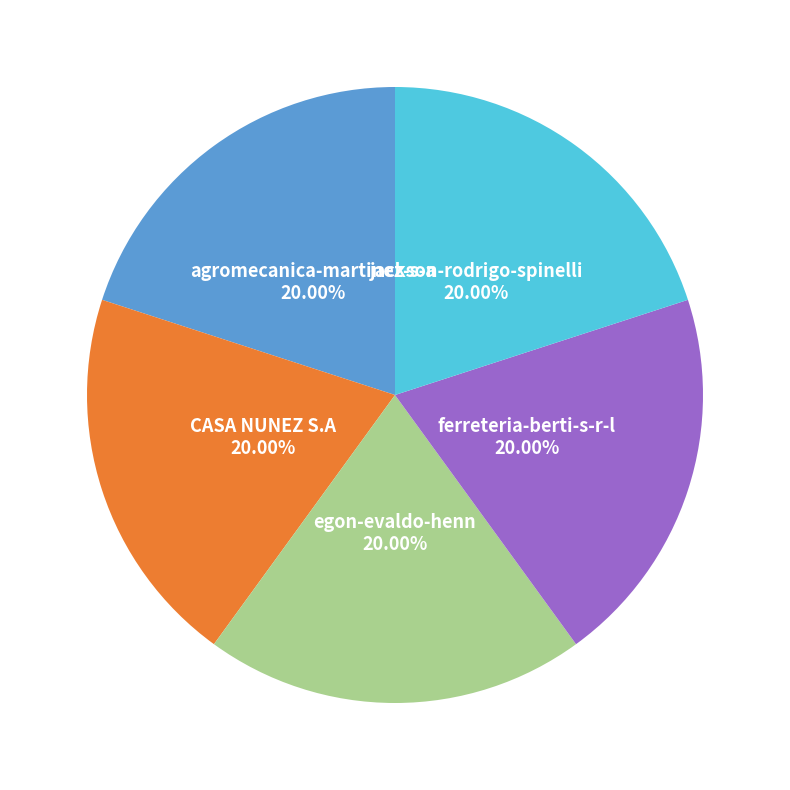

Is there any slice that represents more than half of the pie?

No